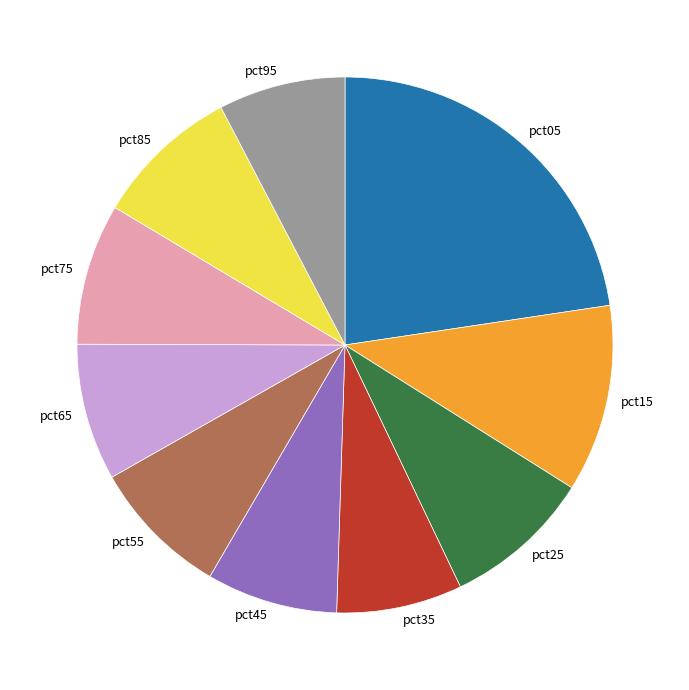

Is it true that pct25 is 9% of the pie?

True